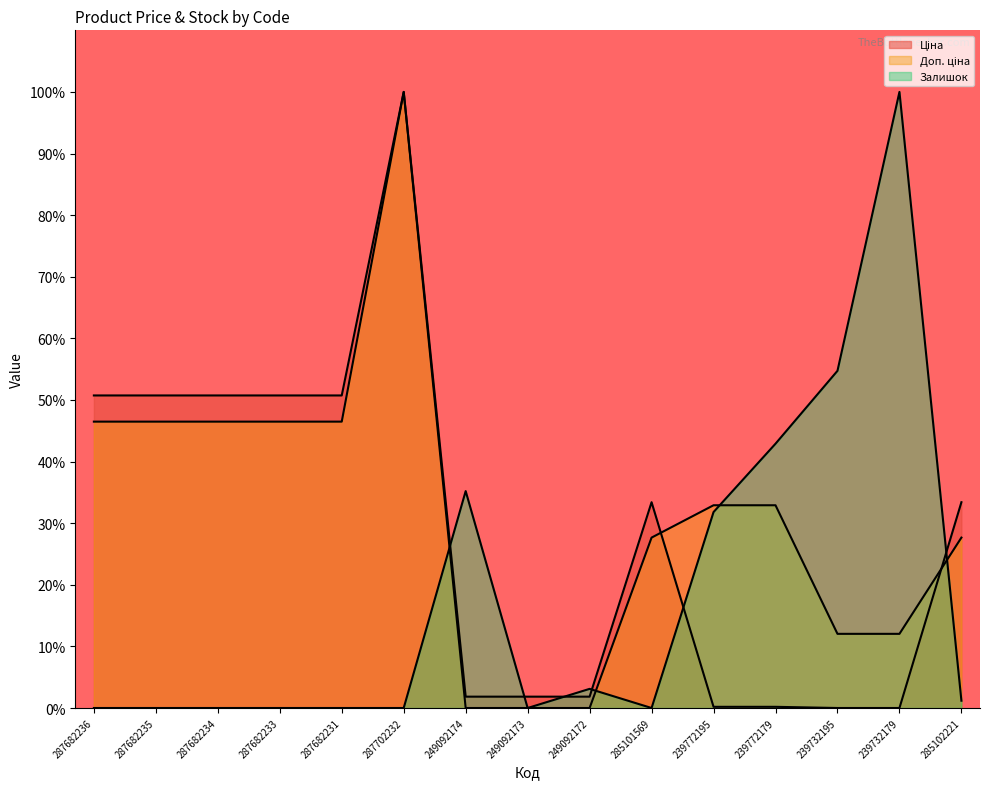

Which series has the largest range (max minus min)?

Ціна